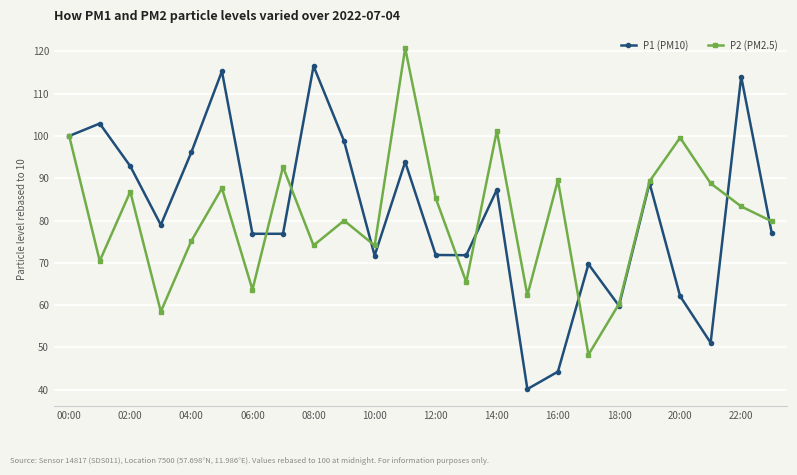

What is the greatest value displayed?

120.8